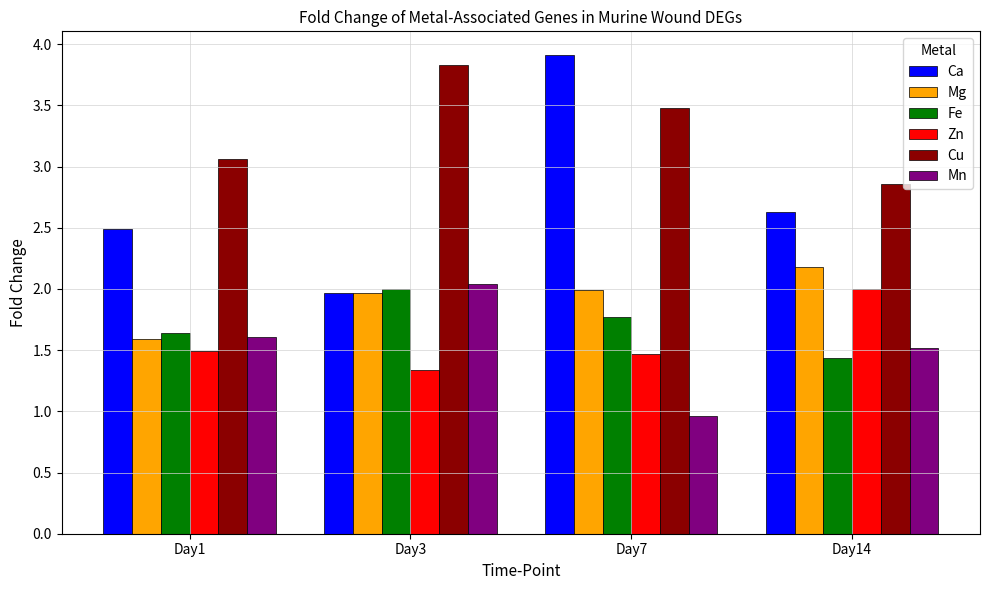

What is the difference between the second highest and minimum values in the Fe series?

0.3